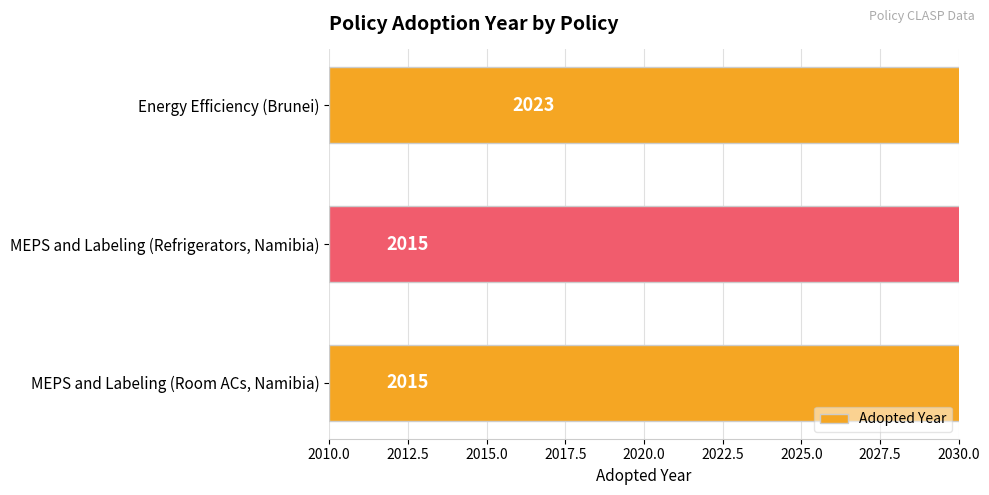

How many bars are there in total?

3